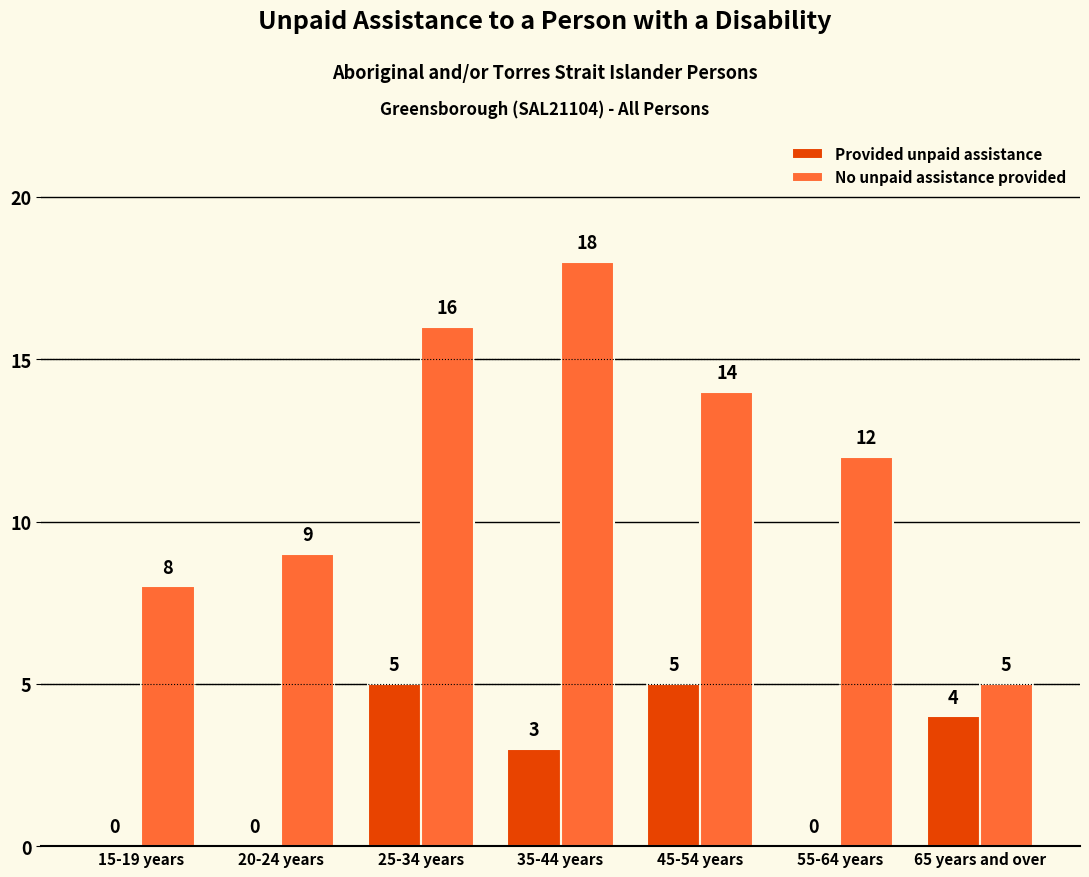

Which series changed the most between 15-19 years and 65 years and over?

Provided unpaid assistance